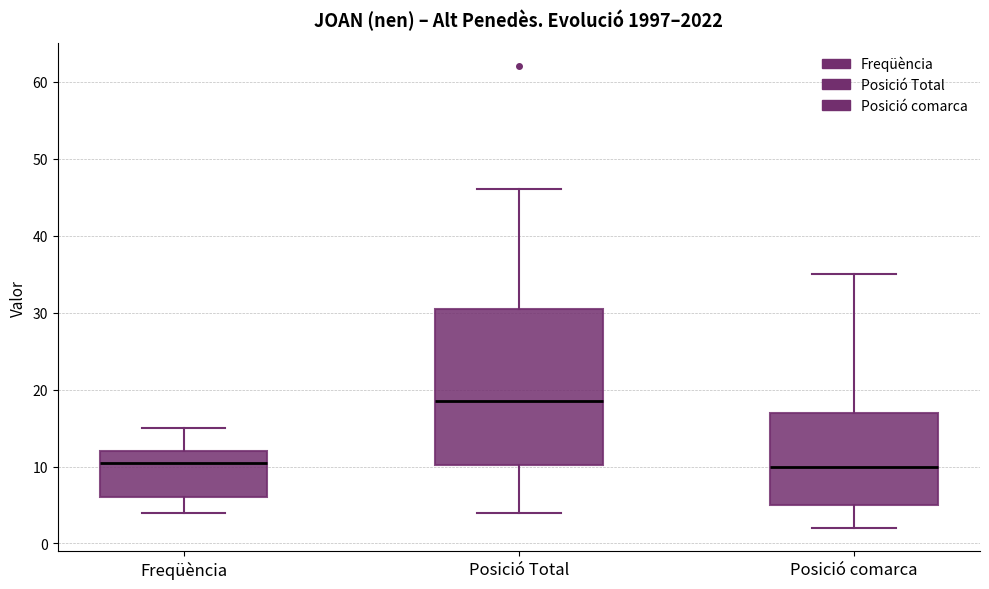

Reading left to right, transcribe this box plot: for each box, give where its median line is, the range the box spans, and where its two whiskers end, as read against the y-axis. The values are not printed on the chart, so give them approximately, as read against the axis.

Freqüència: median 11, box 6 to 12, whiskers 4 to 15
Posició Total: median 19, box 10 to 31, whiskers 4 to 46
Posició comarca: median 10, box 5 to 17, whiskers 2 to 35